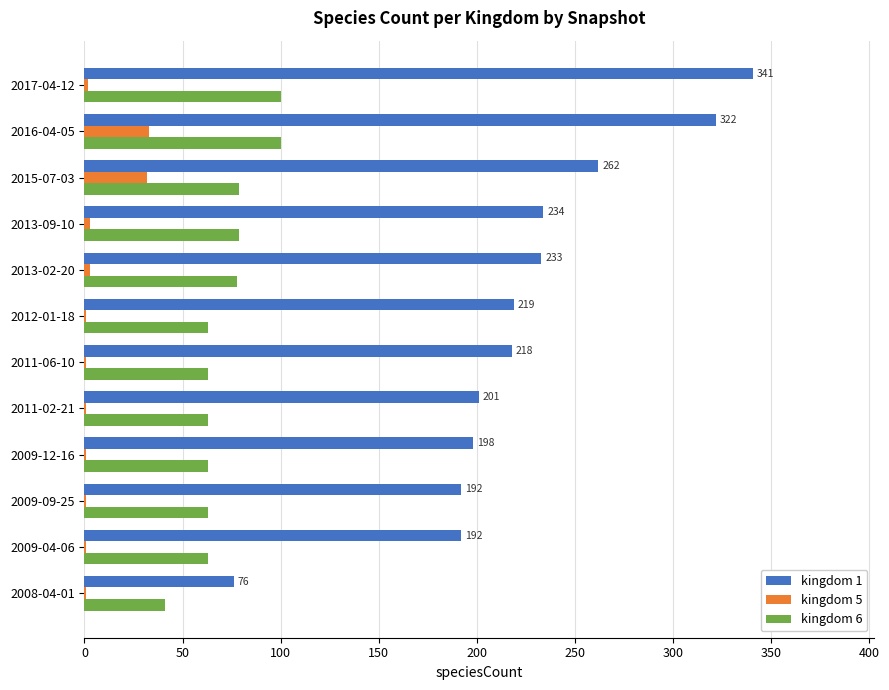

Which series has the largest total across all categories?

kingdom 1